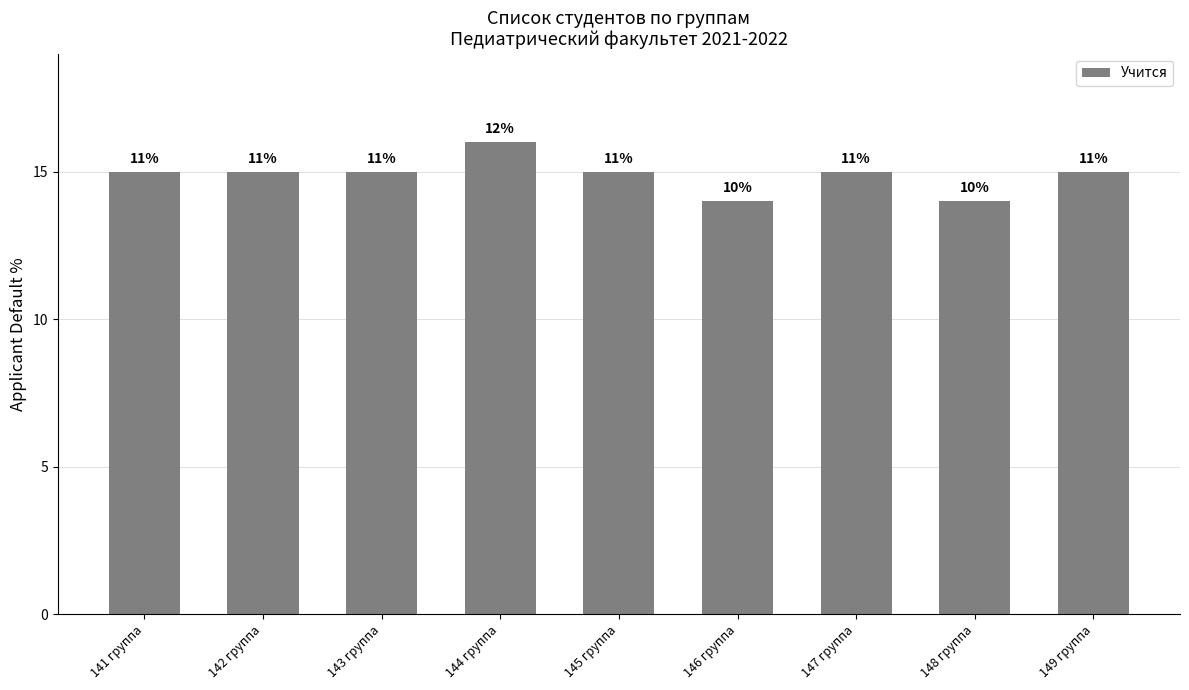

How many bars are there in total?

9